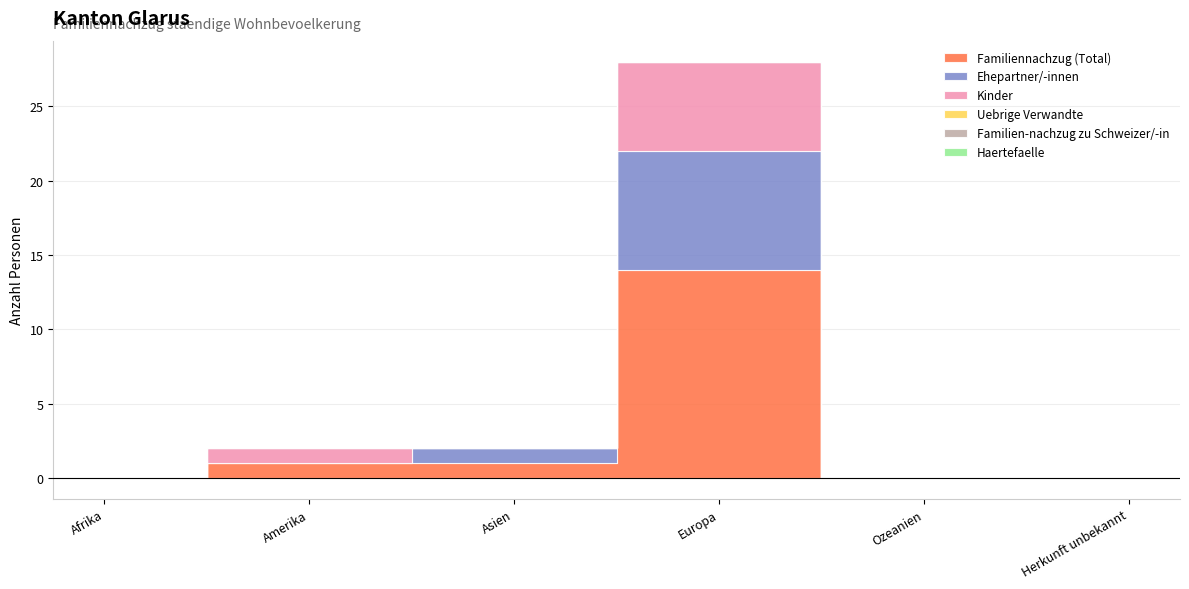

At how many categories does at least one series exceed 9?

1